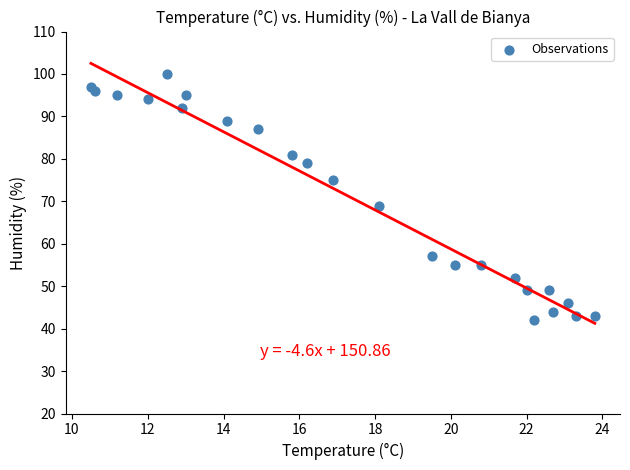

What Y value in the scatter plot is closest to 71?

69